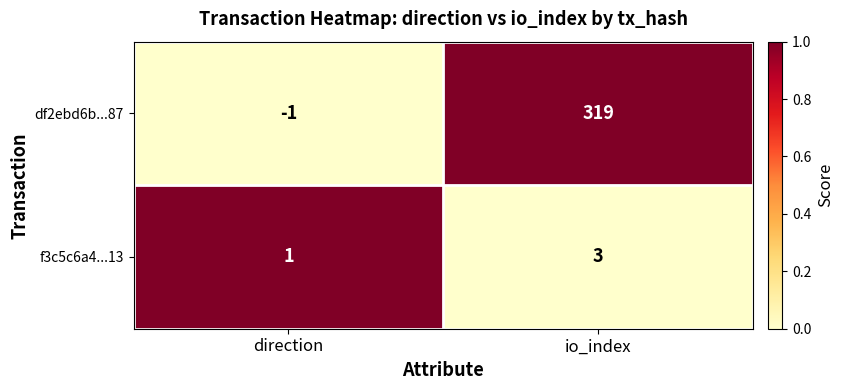

Is the value of df2ebd6b...87 at direction greater than the value of f3c5c6a4...13 at io_index?

No